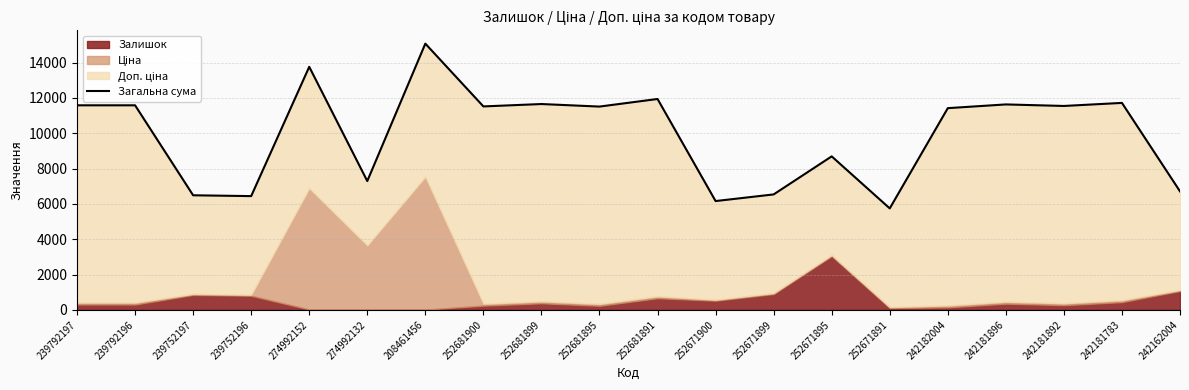

Reading left to right, what are all the values shown in this chart?

11580.7	11580.7	6485.9	6438.9	13759.8	7290.8	15072.5	11517.7	11652.7	11508.7	11938.7	6158.9	6534.9	8688.9	5742.9	11419.7	11630.7	11543.7	11716.7	6707.9